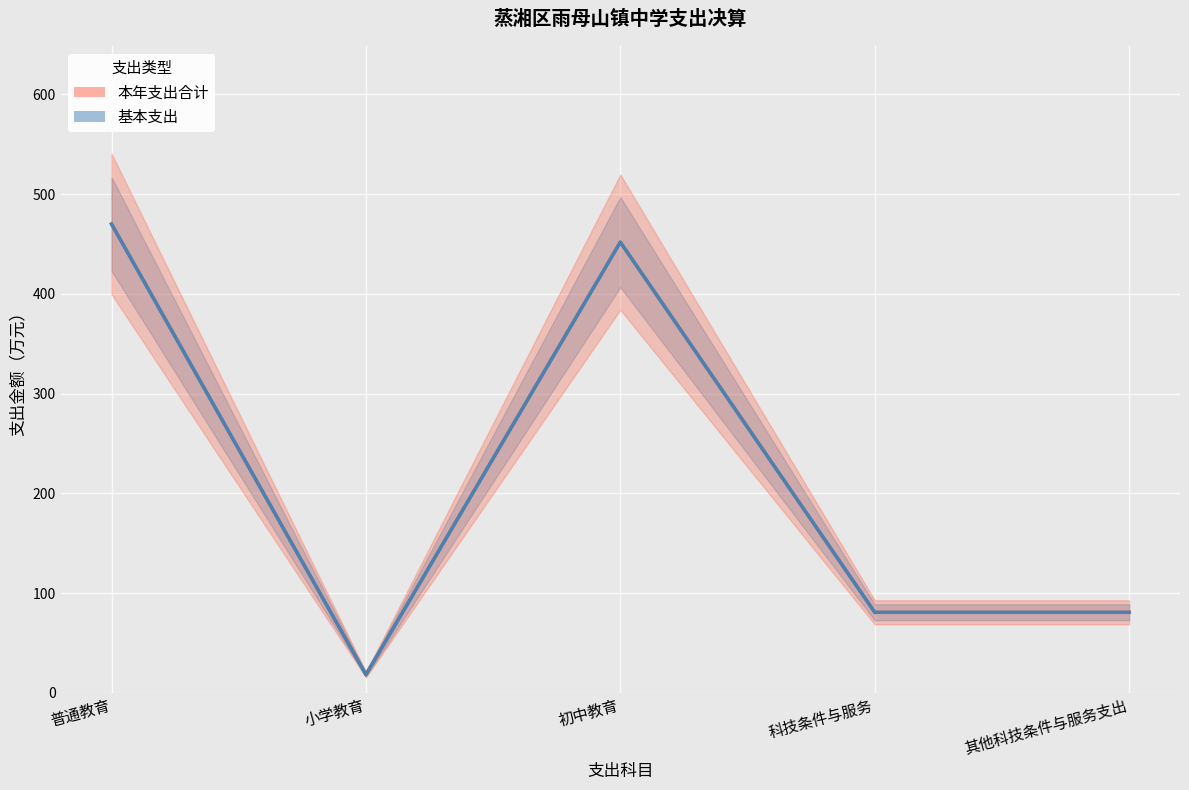

At which category is the sum across all series the highest?

普通教育